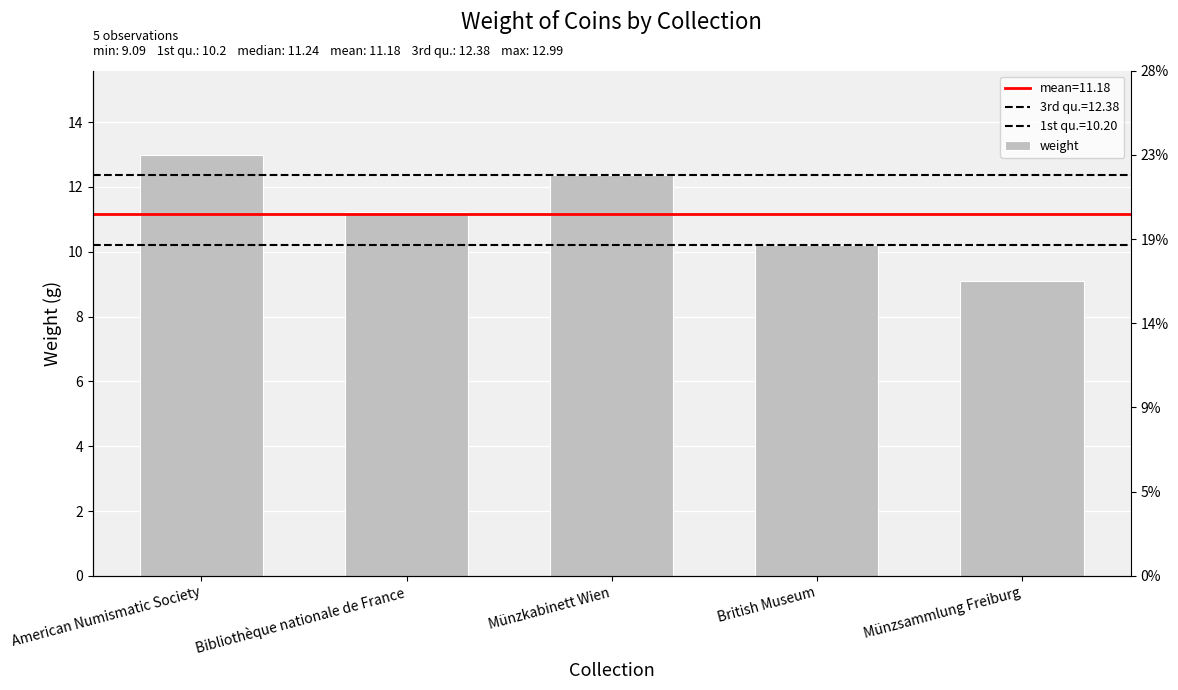

How many series are shown in this chart?

1